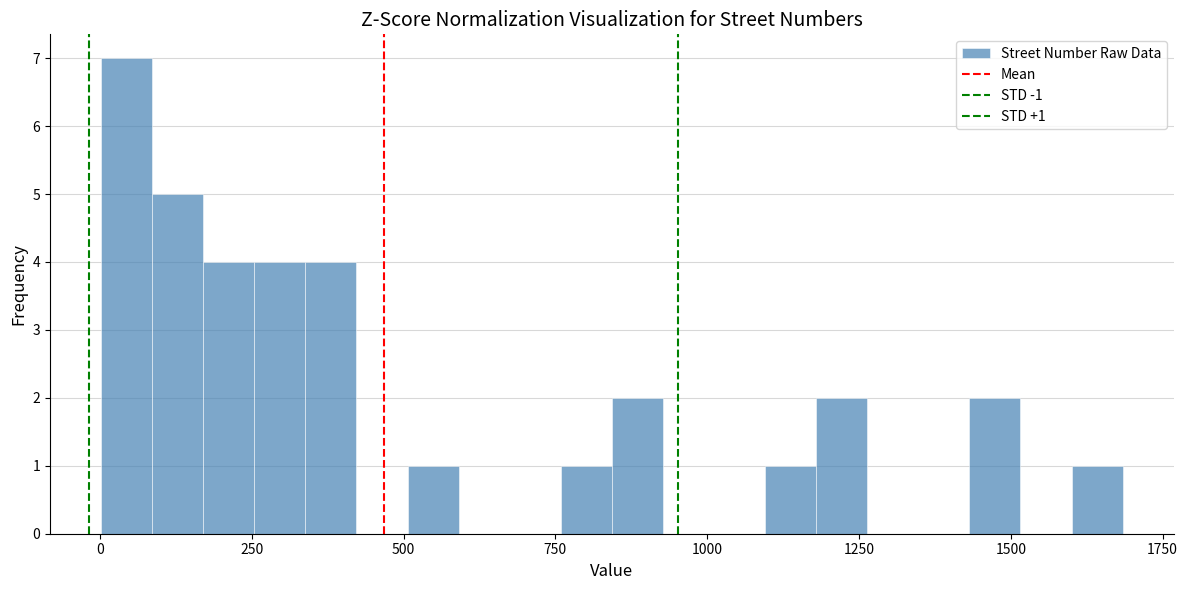

Read against the x-axis, roughly where is the centre of the tallest bar?

50